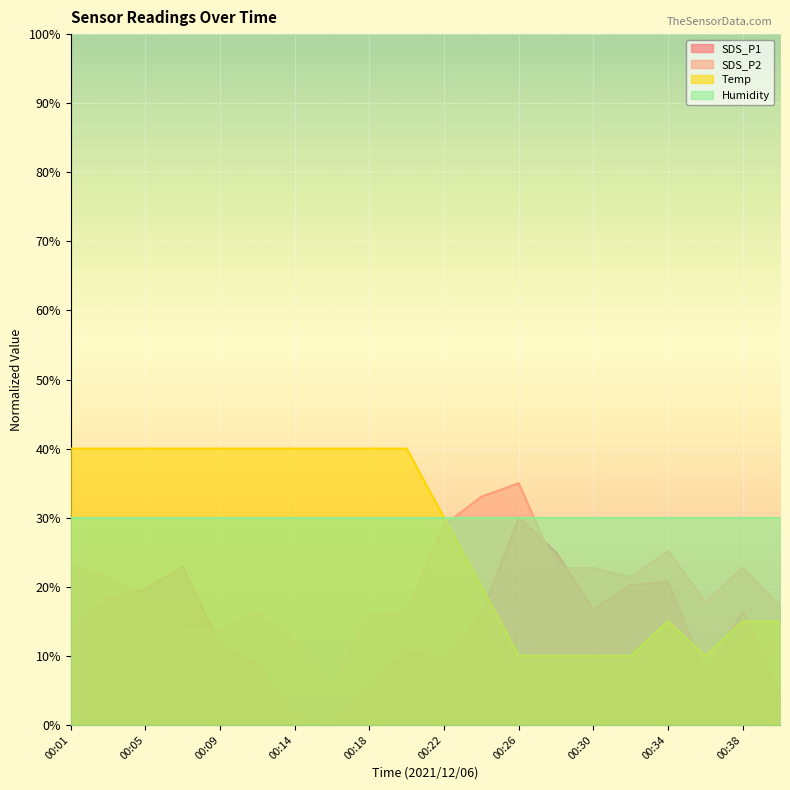

True or false: SDS_P1 and SDS_P2 intersect in this chart.

True